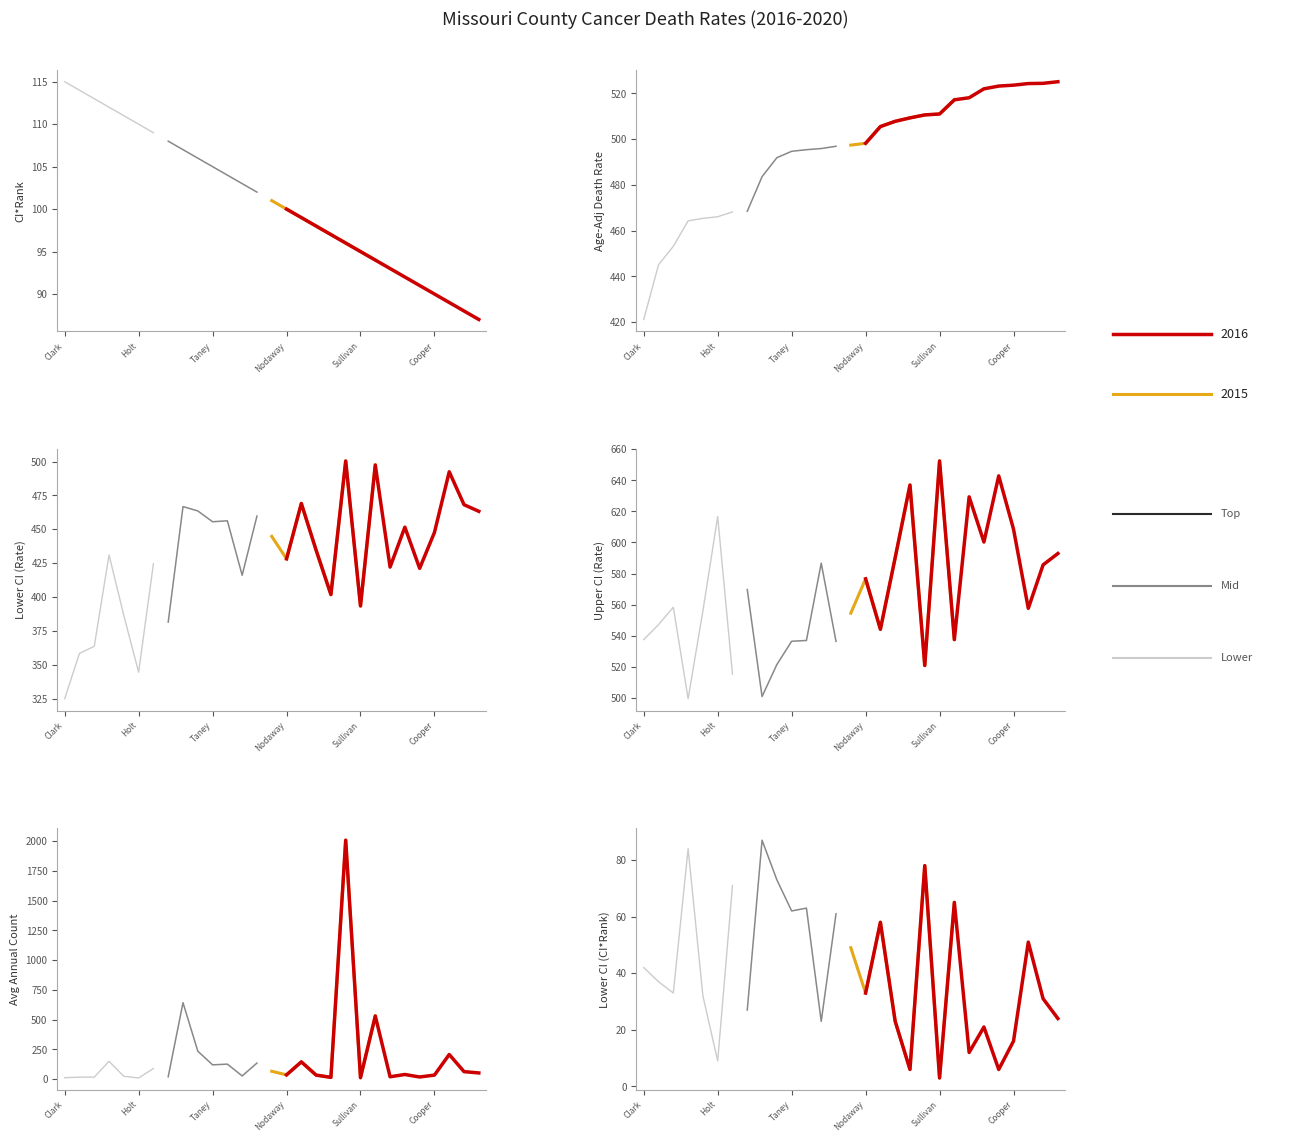

What is the label of the 20th point from the right?

Boone